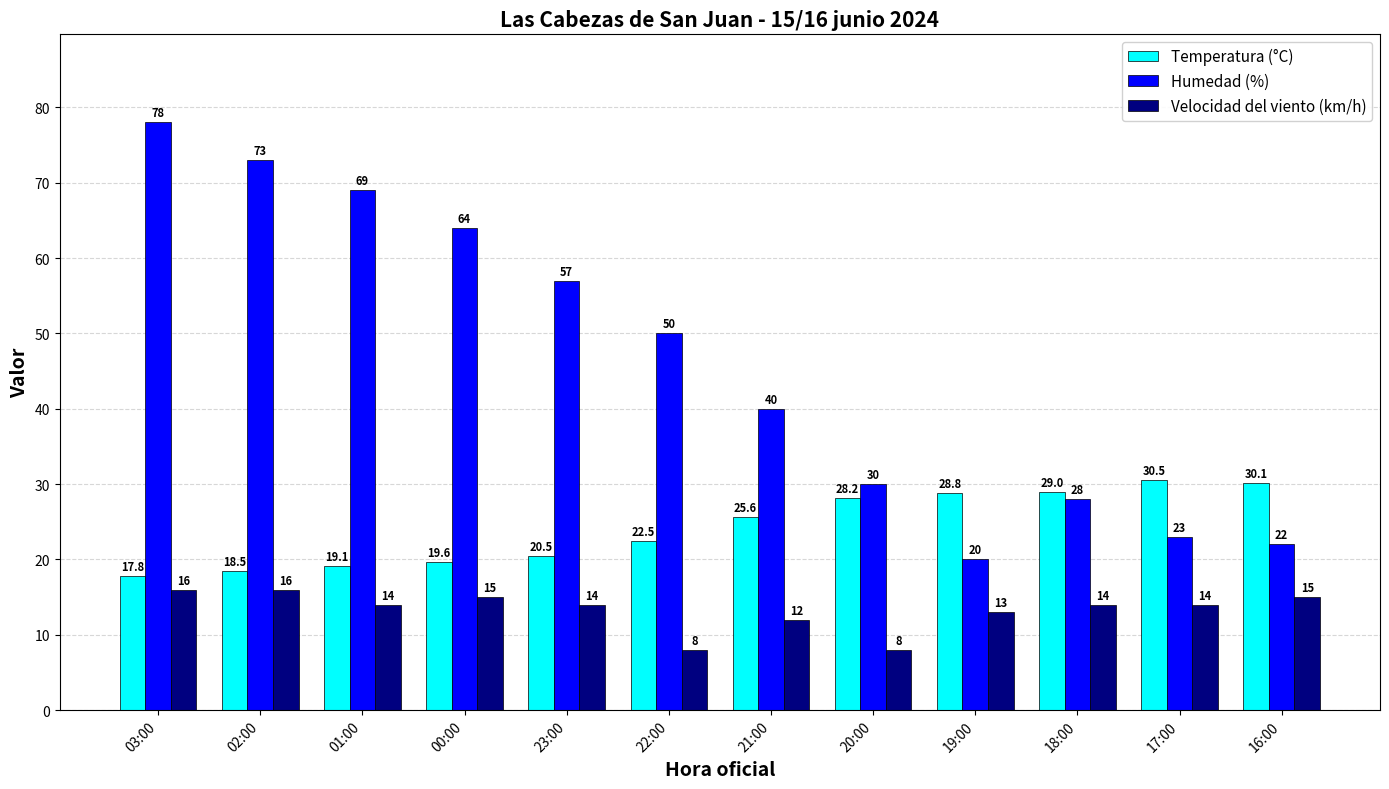

What is the average value of the Humedad (%) series?

46.2